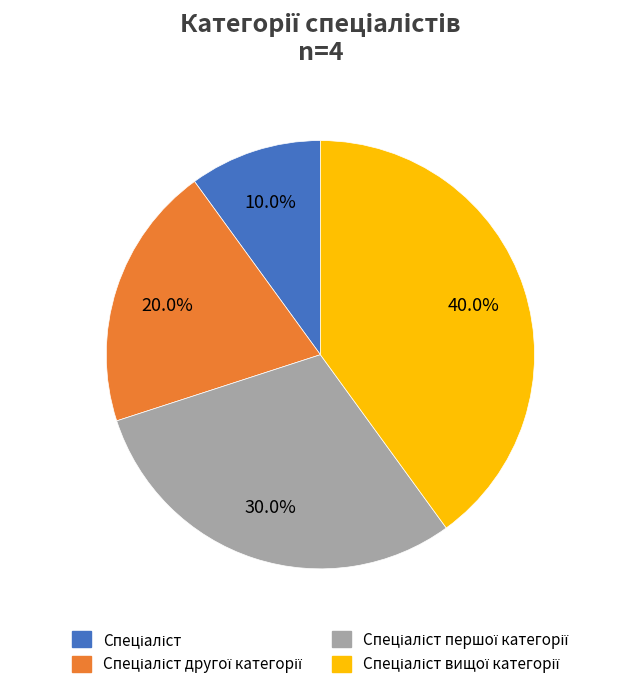

Is there a majority slice in this chart?

No